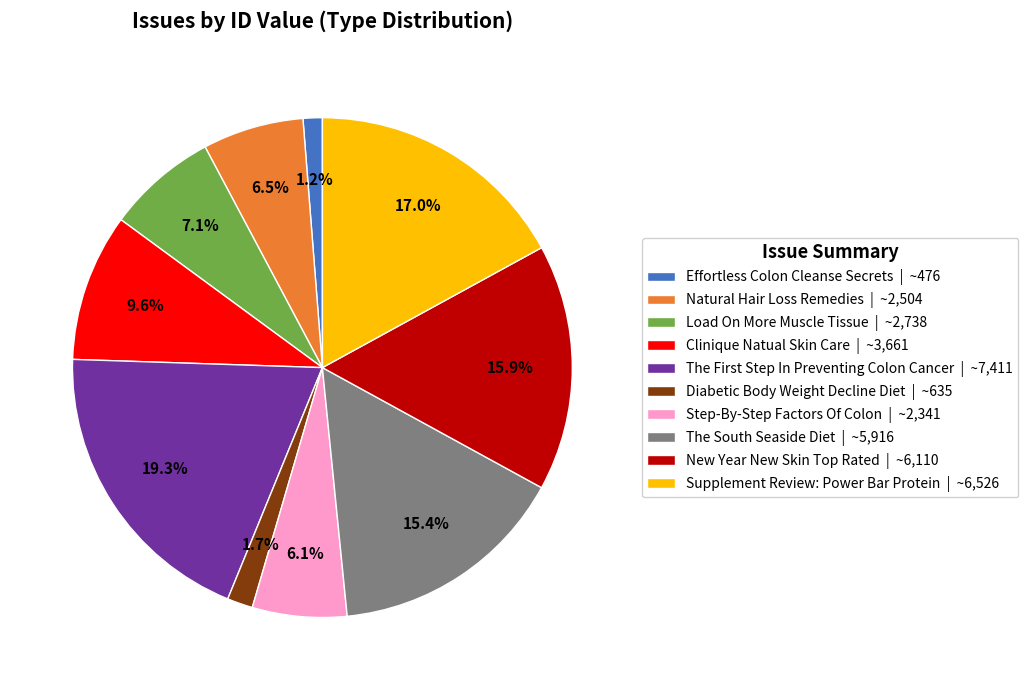

Between The South Seaside Diet | ~5,916 and Diabetic Body Weight Decline Diet | ~635, which is larger?

The South Seaside Diet | ~5,916